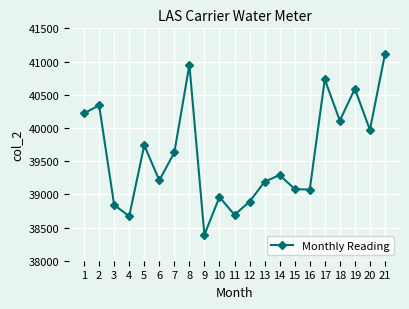

How many lines are shown in the chart?

1